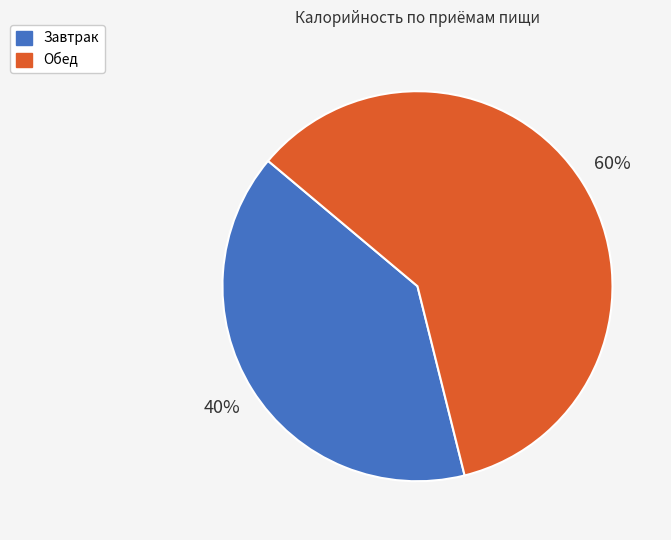

Do Завтрак and Обед together represent more than half of the pie?

Yes